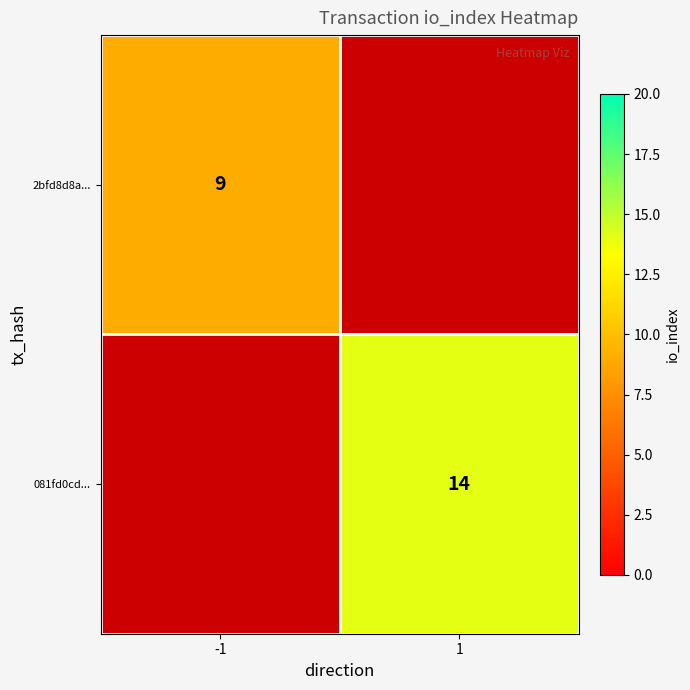

The 2bfd8d8a... series shows 9 at -1. True or false?

True